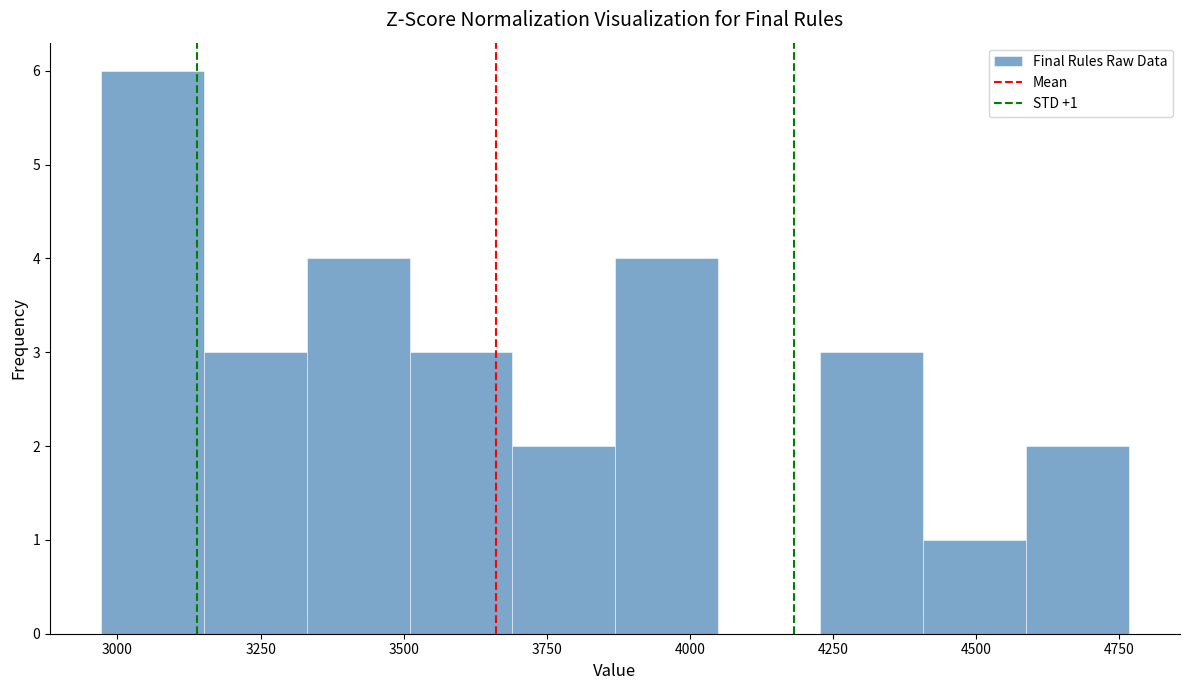

Around what value on the x-axis is the tallest bar? Give the approximate position of its centre, as read against the axis.

3050